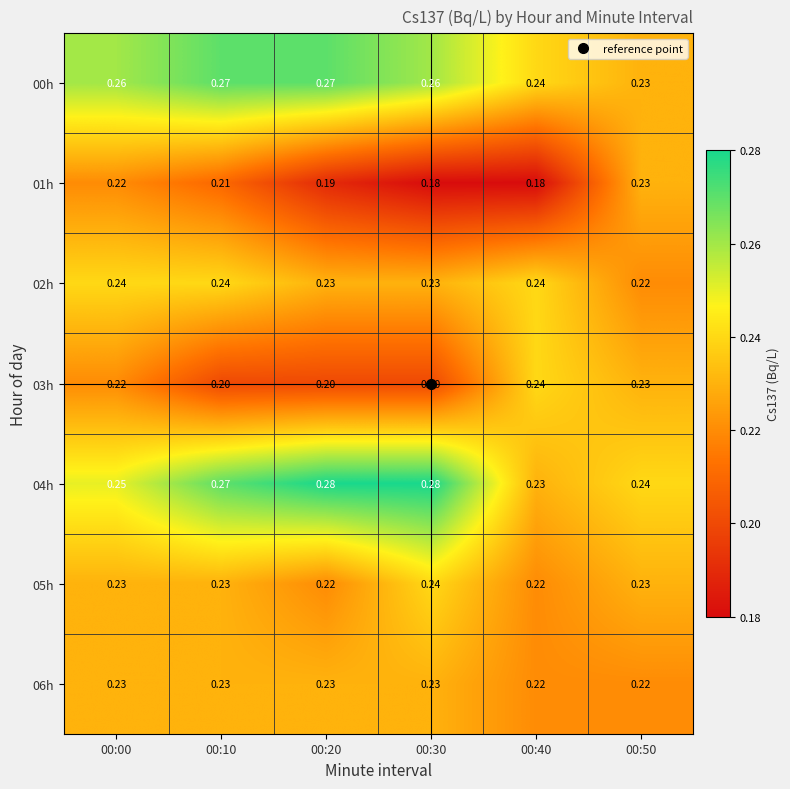

At how many categories does at least one series exceed 0?

6